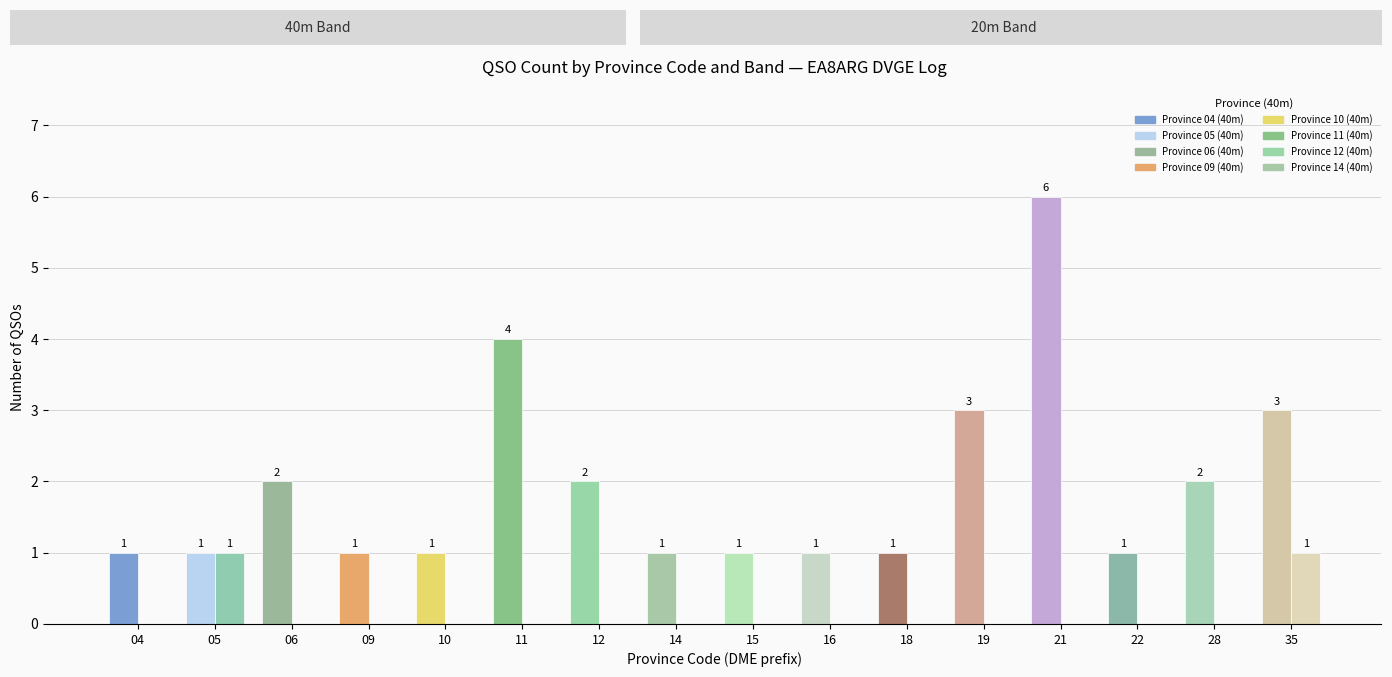

What is the maximum value shown in the chart?

6